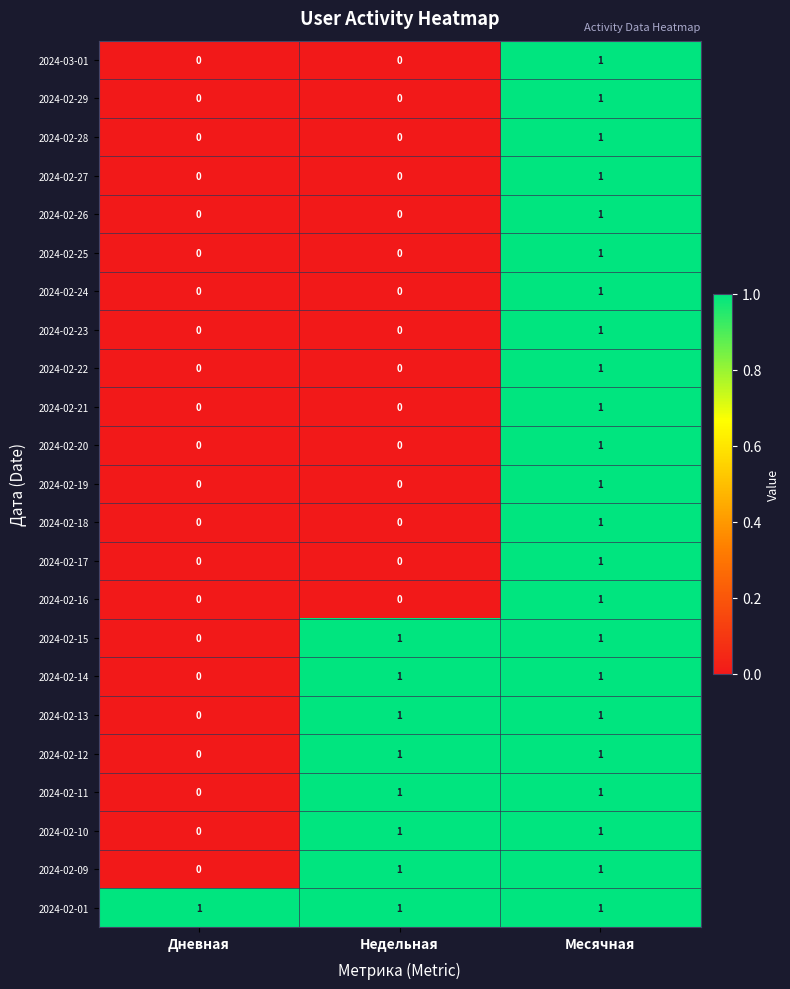

At which label is 2024-02-12 closest to 0?

Дневная